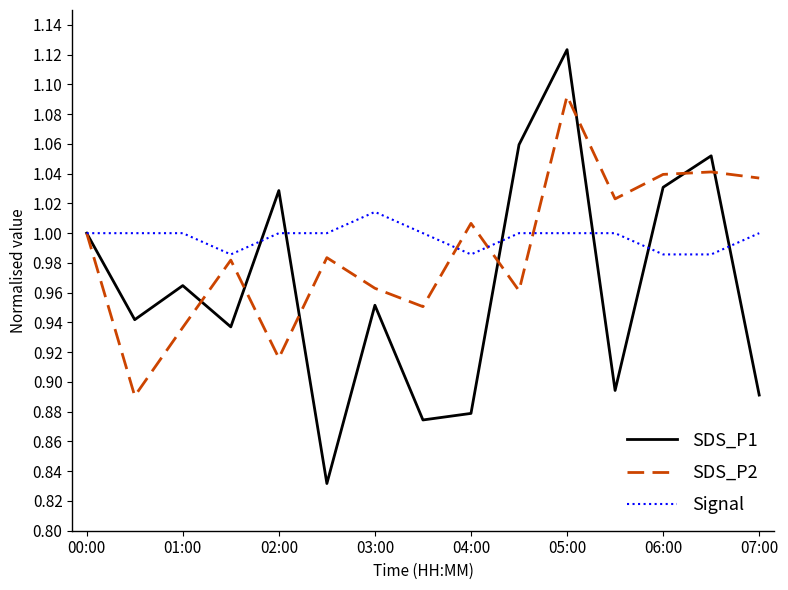

Which series has the widest spread of values?

SDS_P1